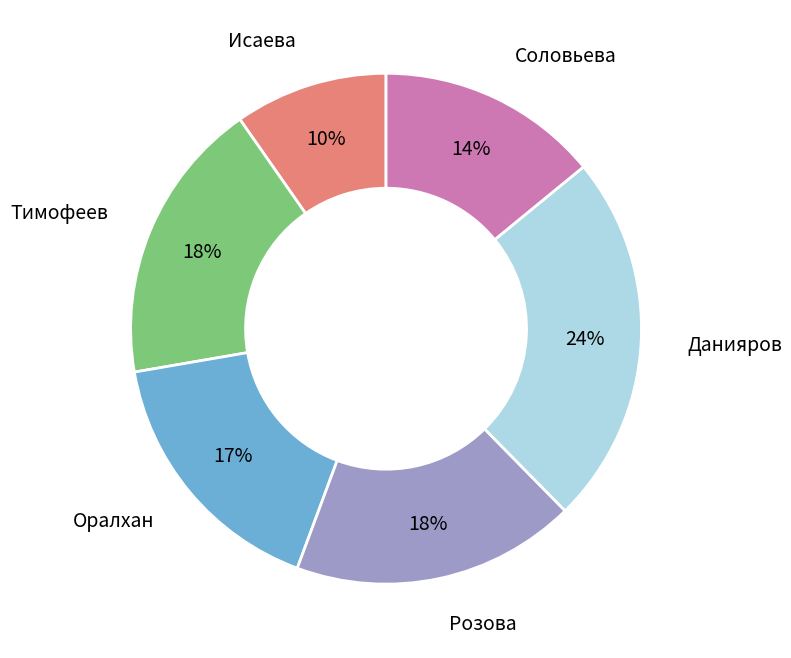

Count the number of slices in the pie.

6